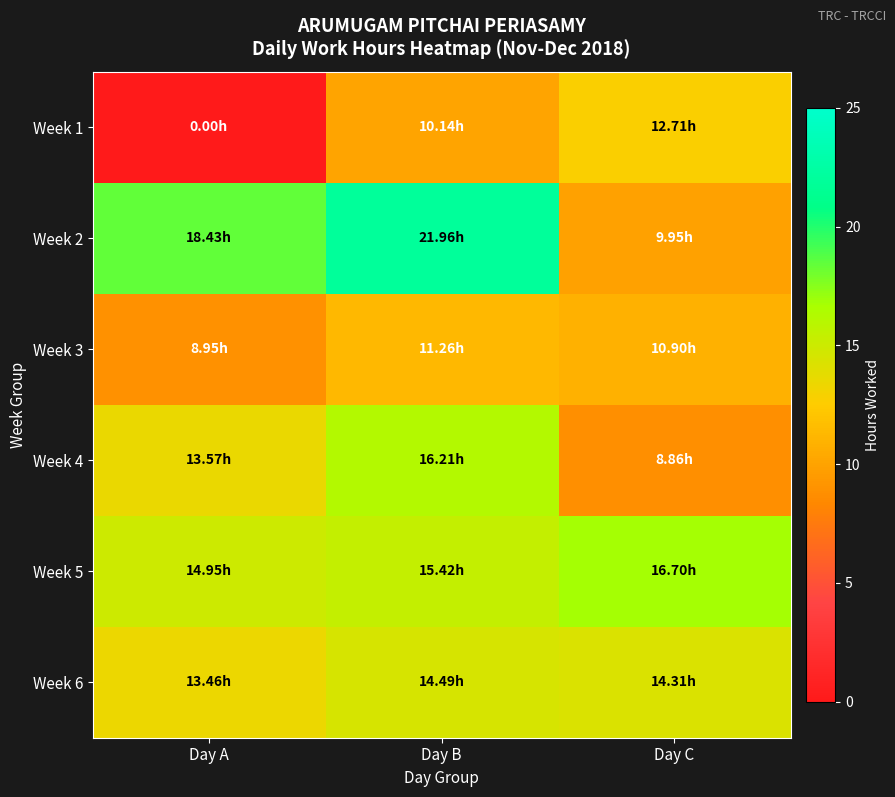

Reading right to left, list all the values displayed in this chart.

Week 1: Day C=12.7	Day B=10.1	Day A=0.0
Week 2: Day C=9.9	Day B=22.0	Day A=18.4
Week 3: Day C=10.9	Day B=11.3	Day A=8.9
Week 4: Day C=8.9	Day B=16.2	Day A=13.6
Week 5: Day C=16.7	Day B=15.4	Day A=14.9
Week 6: Day C=14.3	Day B=14.5	Day A=13.5